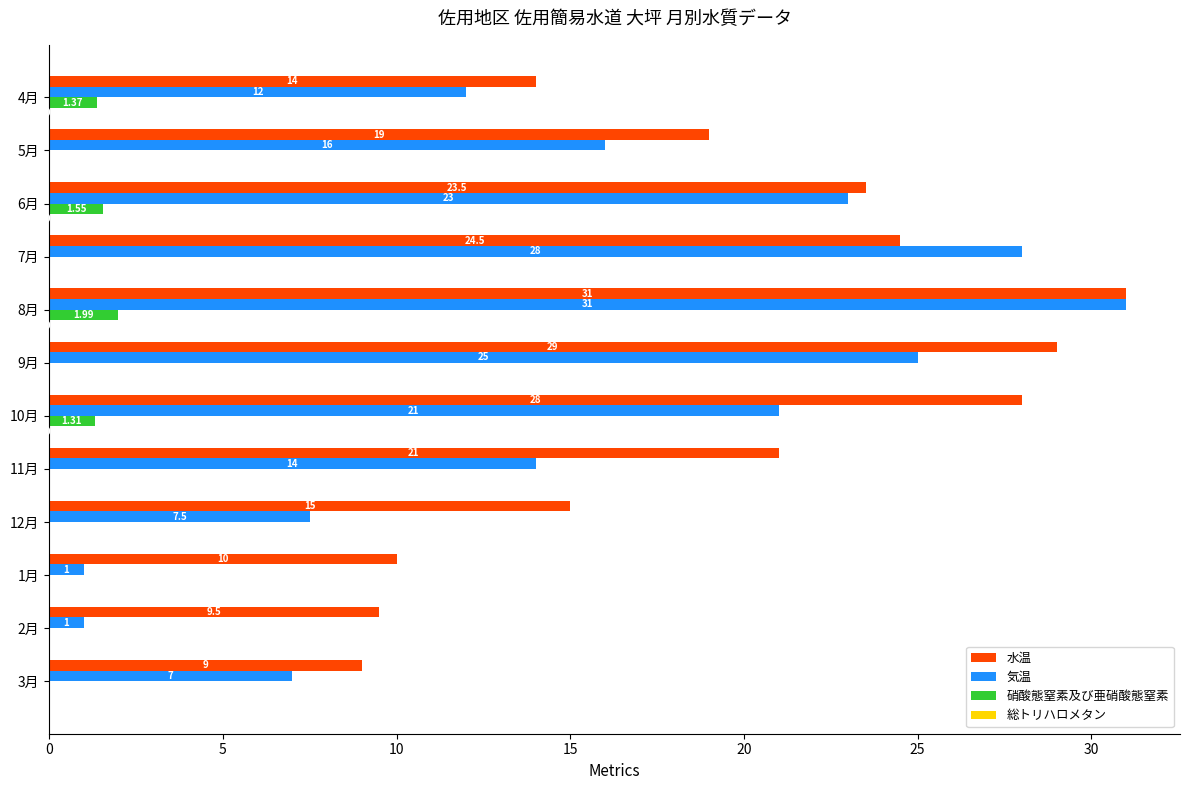

Is the value of 水温 at 3月 greater than the value of 気温 at 7月?

No